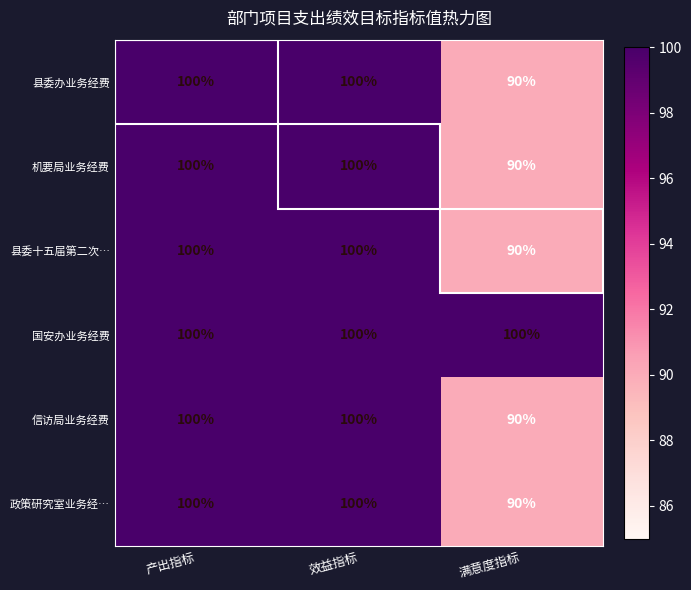

Count the number of categories in the chart.

3